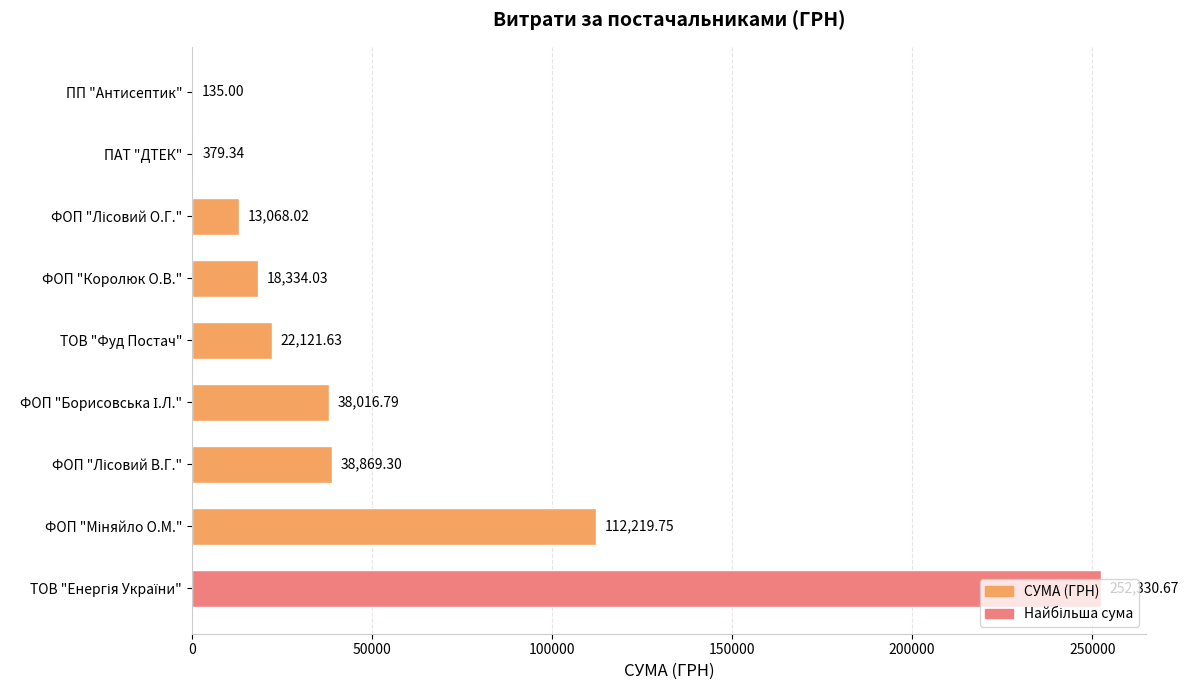

What is the sum of all values?

495474.5